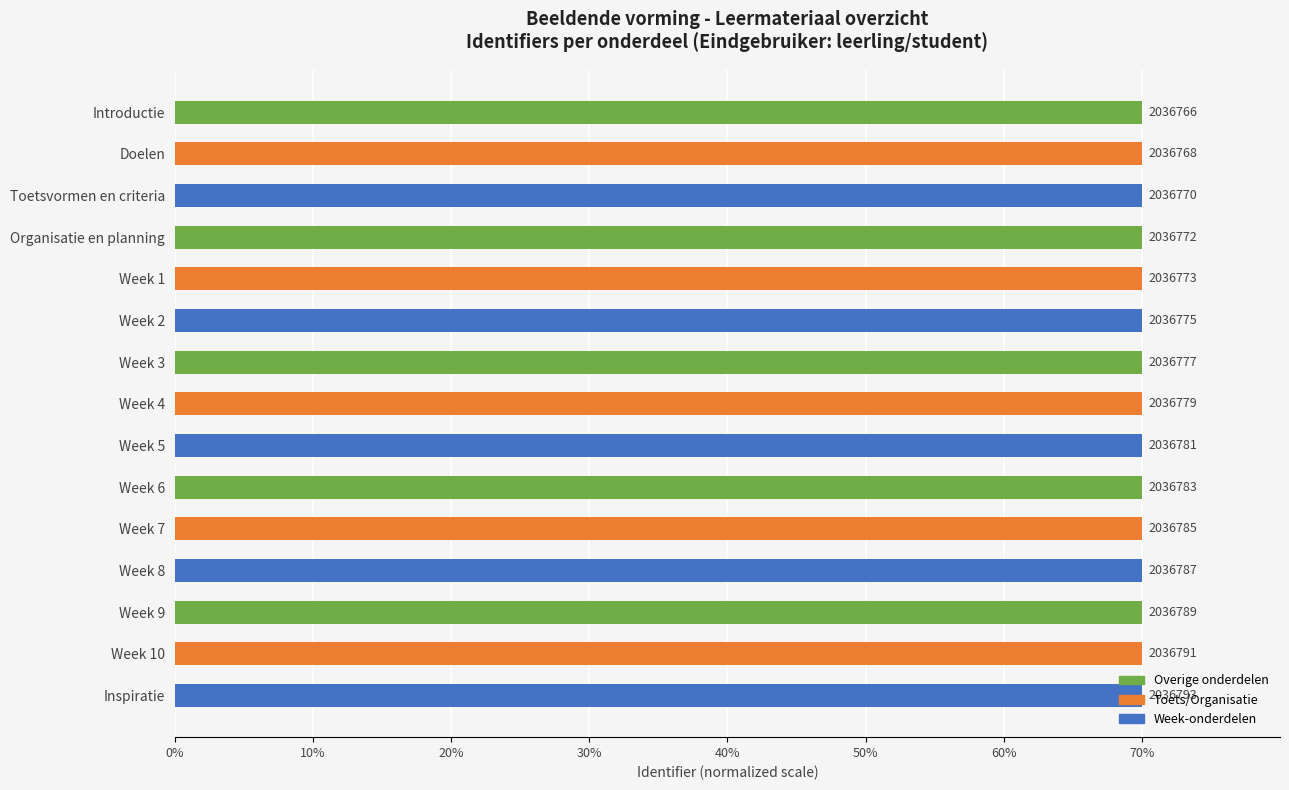

Does the chart contain any negative values?

No